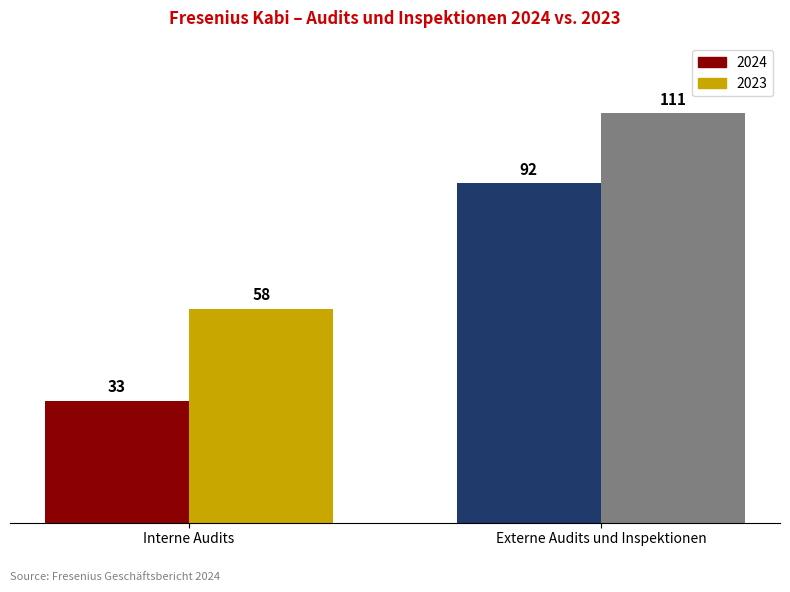

How many bars are there in each group?

2